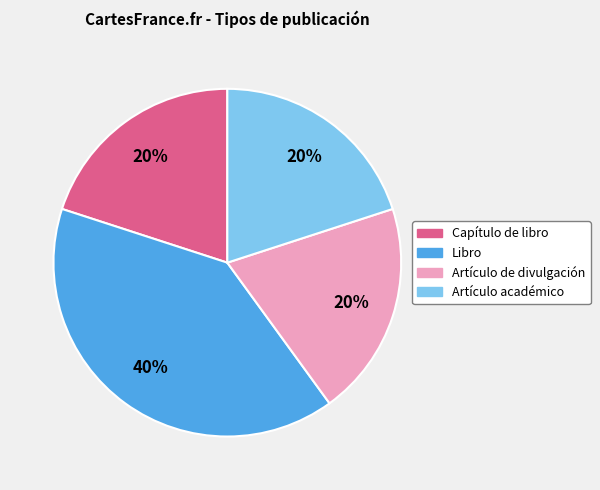

What is the ratio of the value at Artículo académico to the value at Capítulo de libro?

1.0